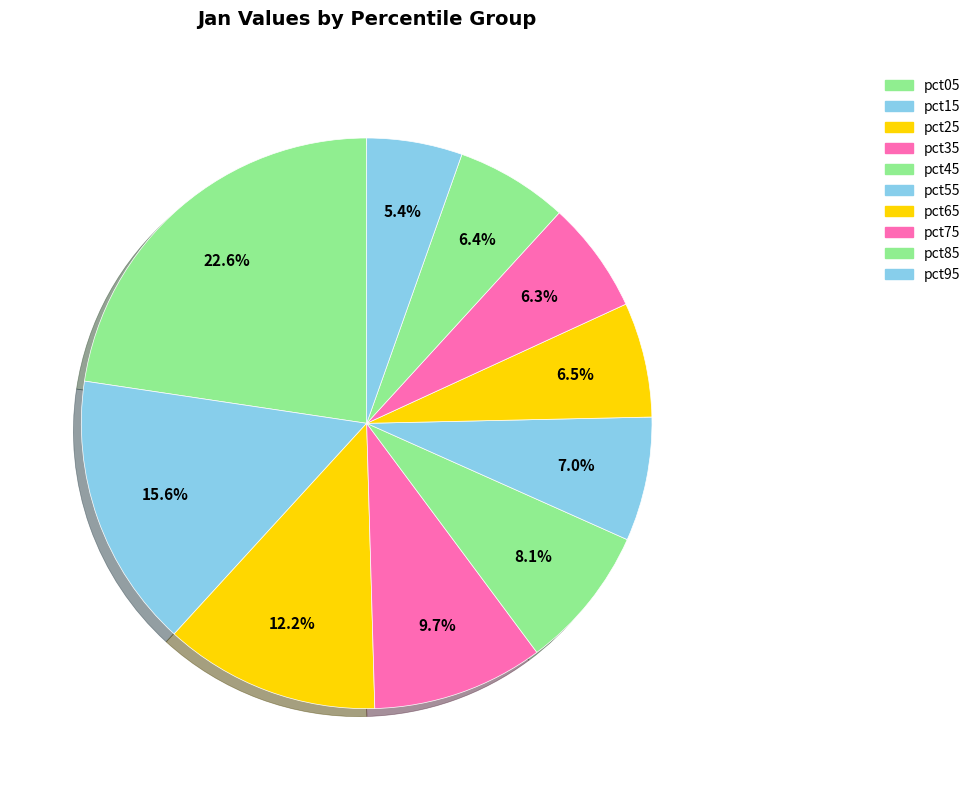

True or false: pct55 accounts for 7% of the total.

True